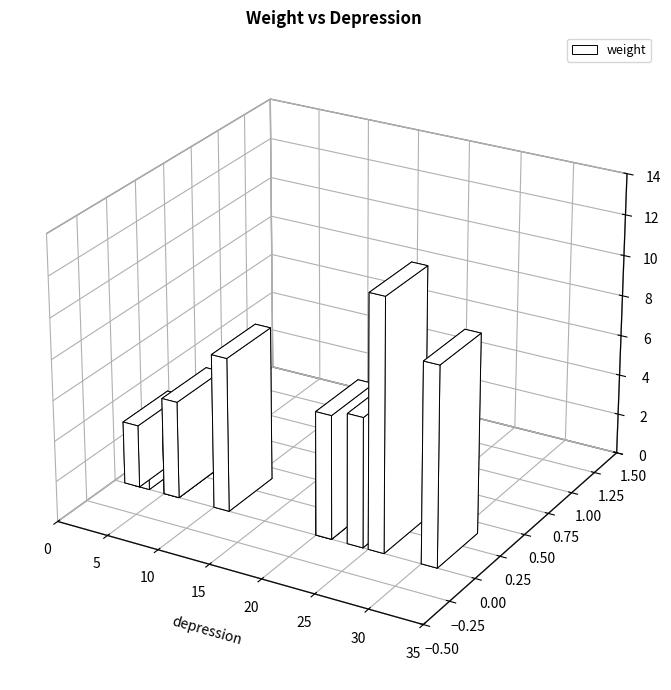

Reading left to right, what are all the values shown in this chart?

1.9	3.1	3.3	4.8	5.3	6.1	6.4	7.6	9.8	12.4